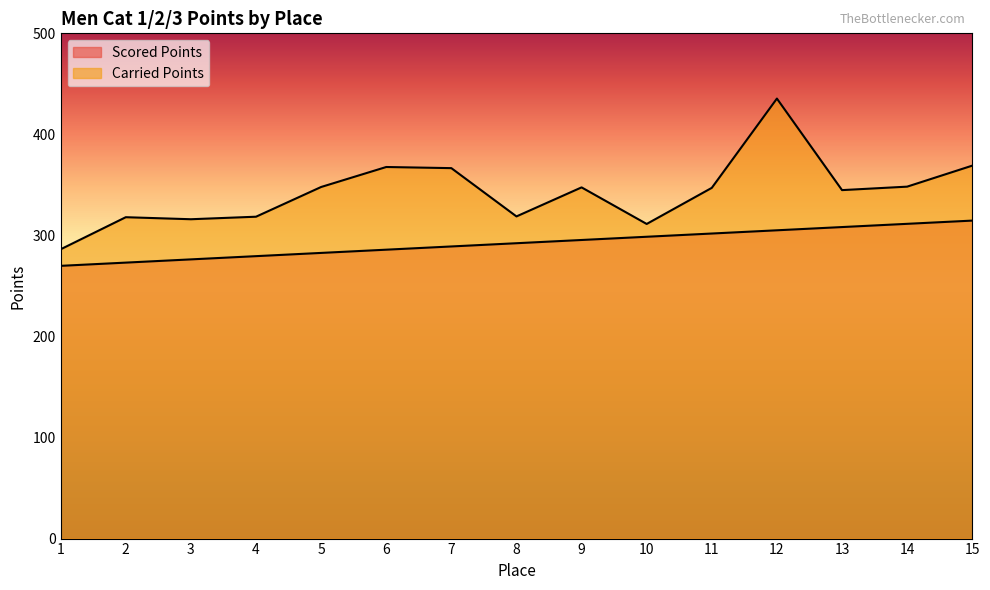

Between 1 and 9, which is larger?

9